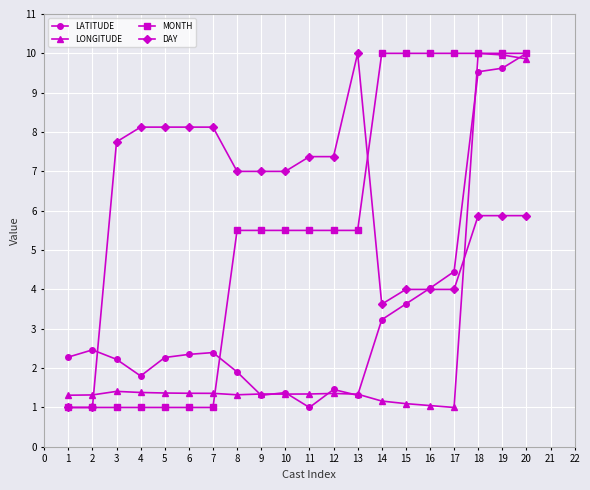

Between which two adjacent categories do LONGITUDE and MONTH first intersect?

7 and 8